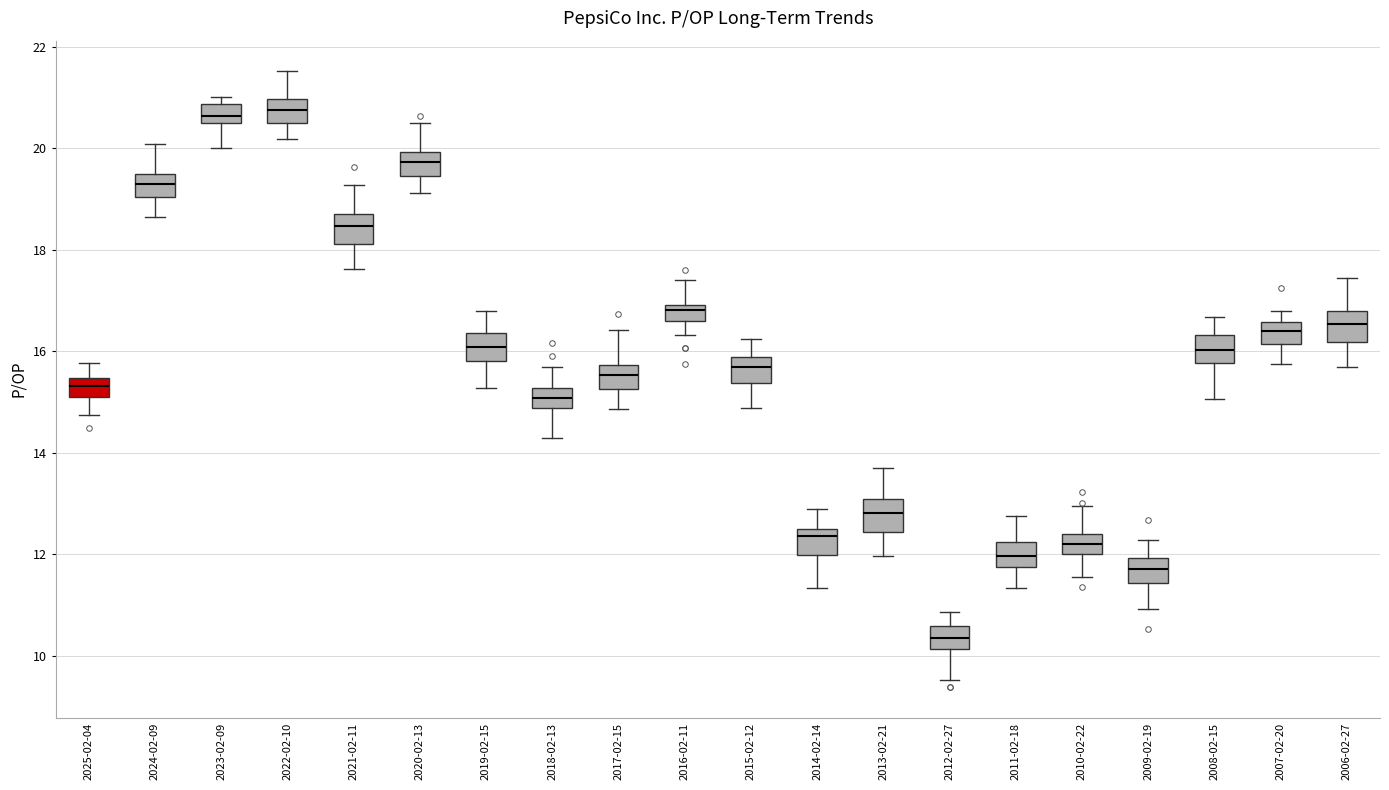

Where does the median line of the box for 2006-02-27 sit on the y-axis? The values are not printed on the chart, so give them approximately, as read against the axis.

16.6